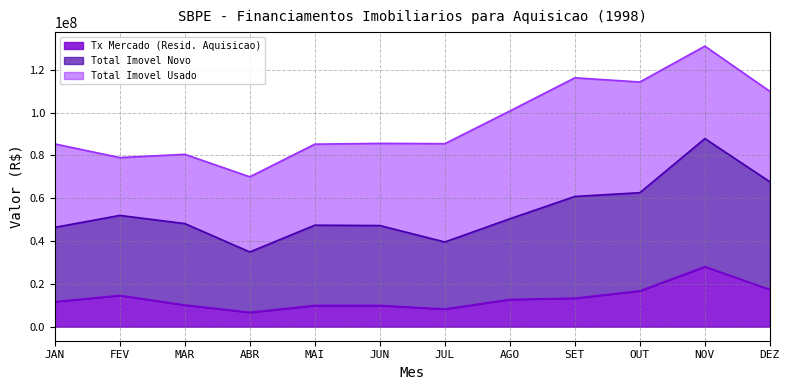

Is it true that Tx Mercado (Resid. Aquisicao) equals 17348132 at DEZ?

True